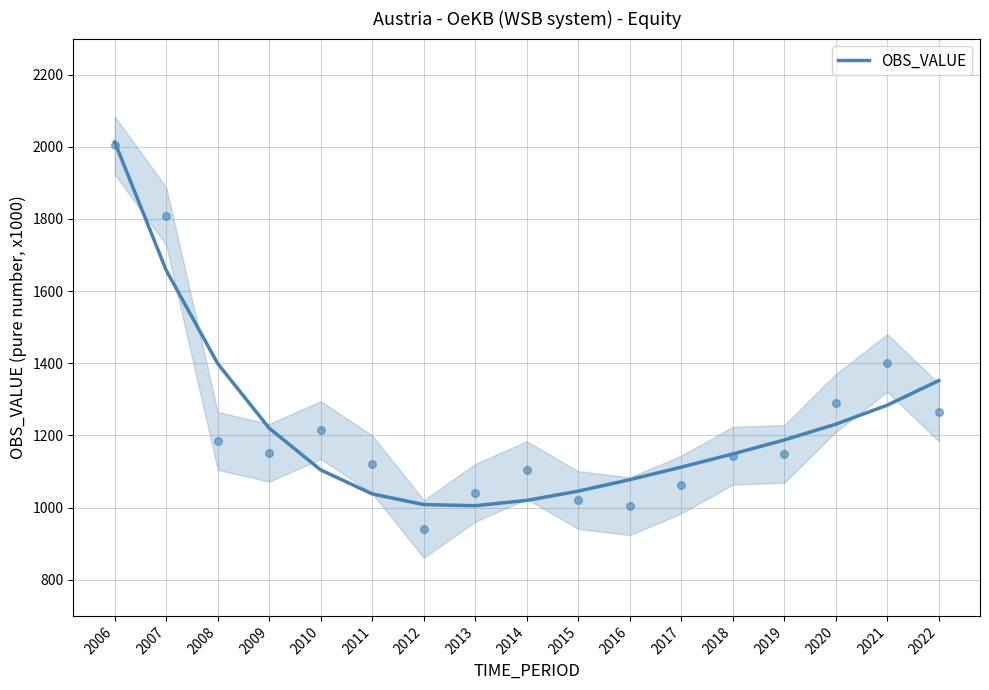

Approximately how many times larger is the value at 2009 compared to 2006?

0.6